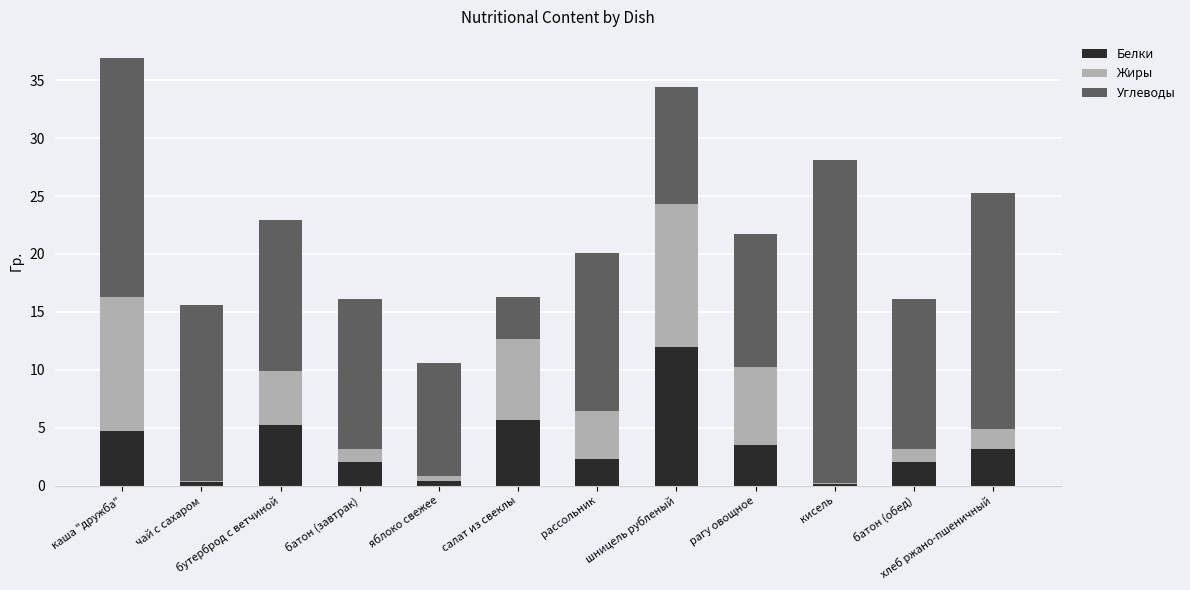

What is the total value across all series at хлеб ржано-пшеничный?

25.3